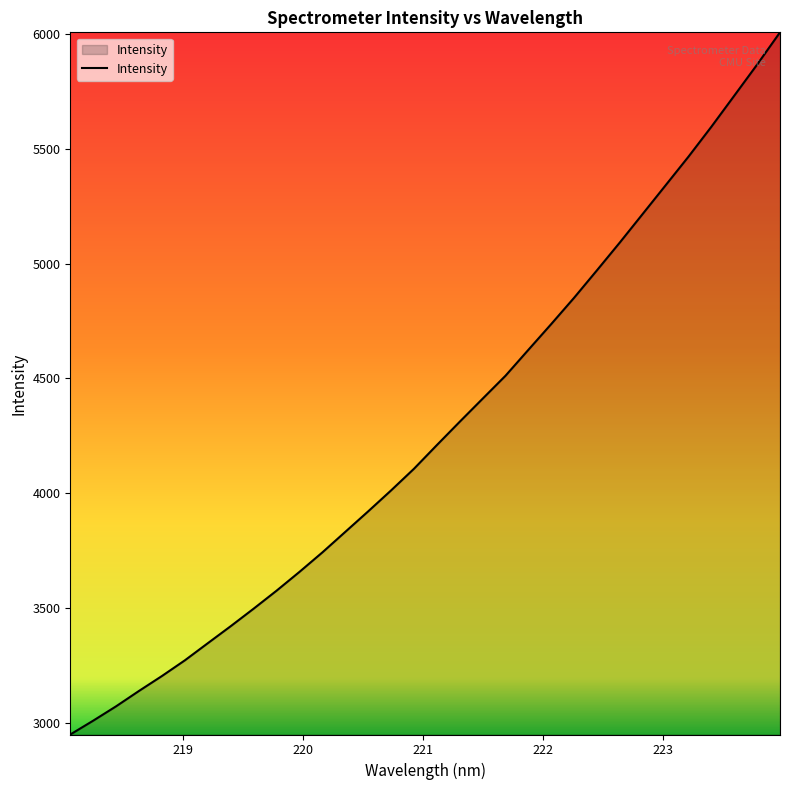

What is the maximum value shown in the chart?

6008.4